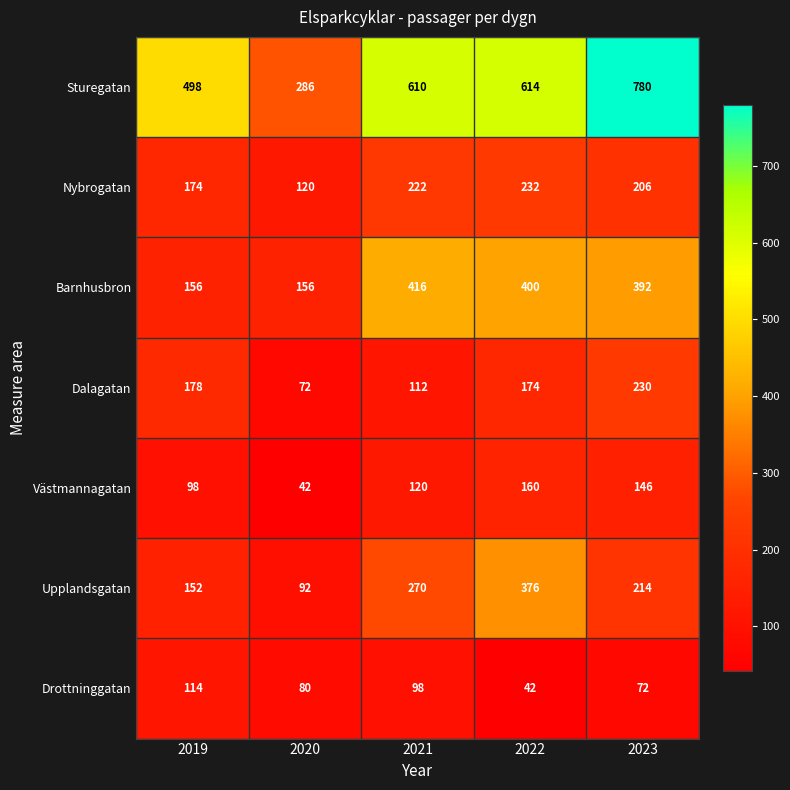

At 2023, list the series in order from largest to smallest.

Sturegatan, Barnhusbron, Dalagatan, Upplandsgatan, Nybrogatan, Västmannagatan, Drottninggatan